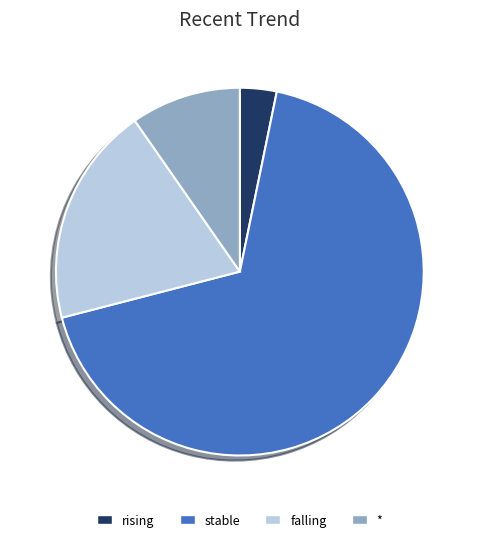

Approximately how many times larger is the value at rising compared to stable?

0.0